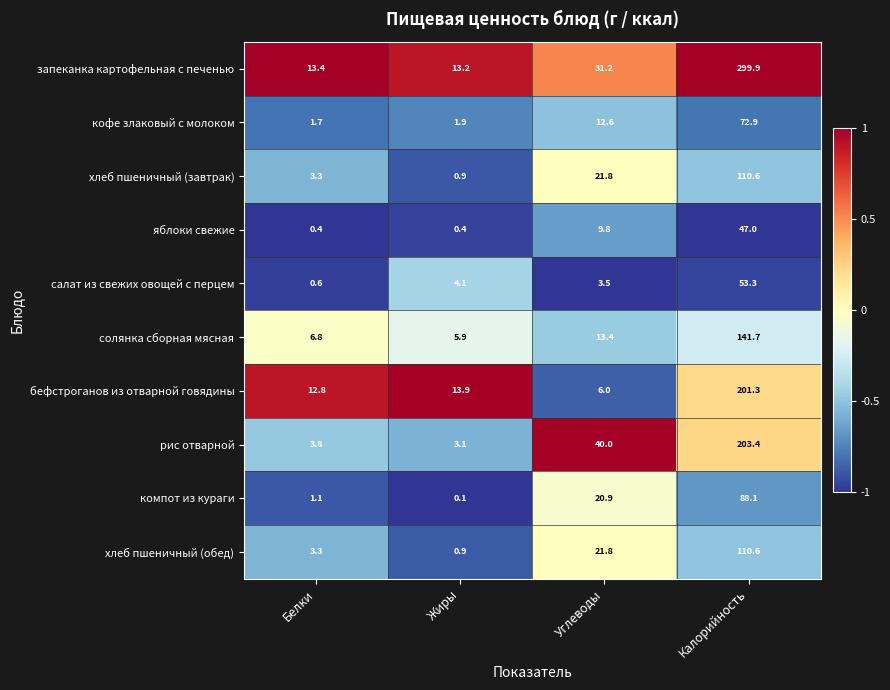

What is the minimum value for салат из свежих овощей с перцем?

0.6